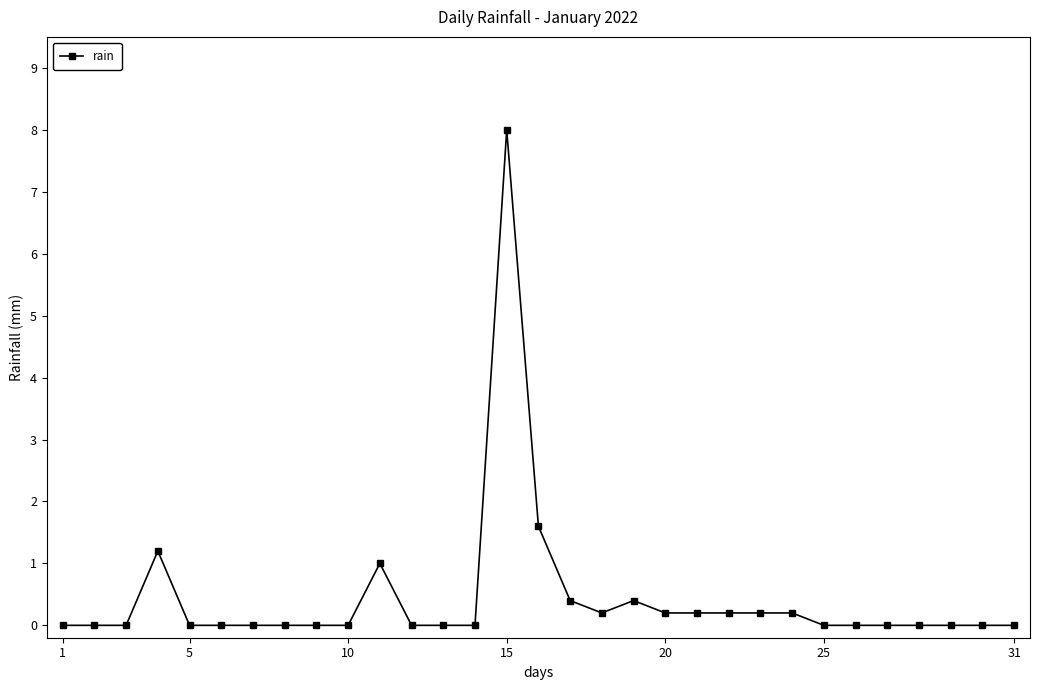

True or false: the data has more than 2 interior local peaks.

True